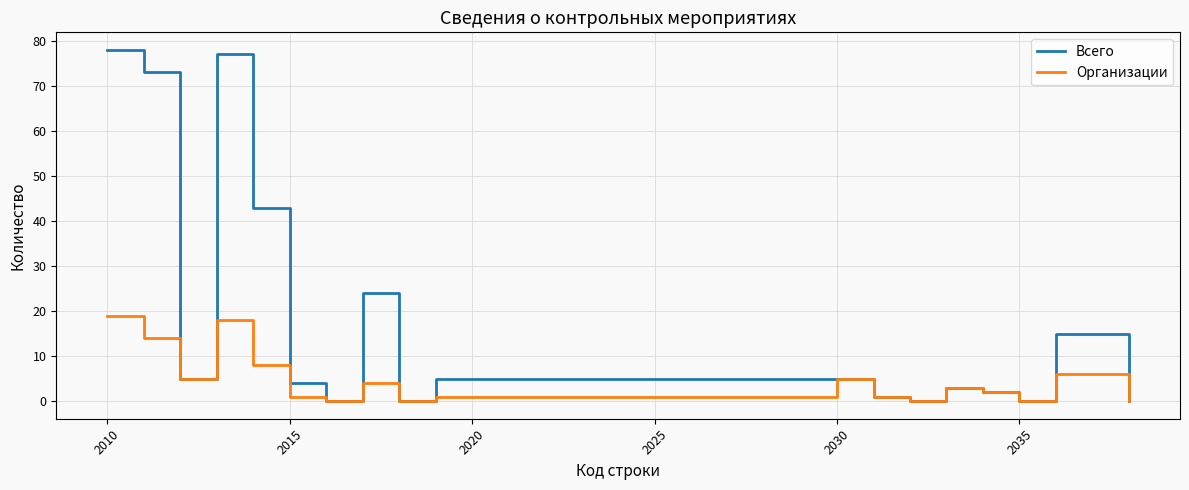

Which series has the largest total across all categories?

Всего